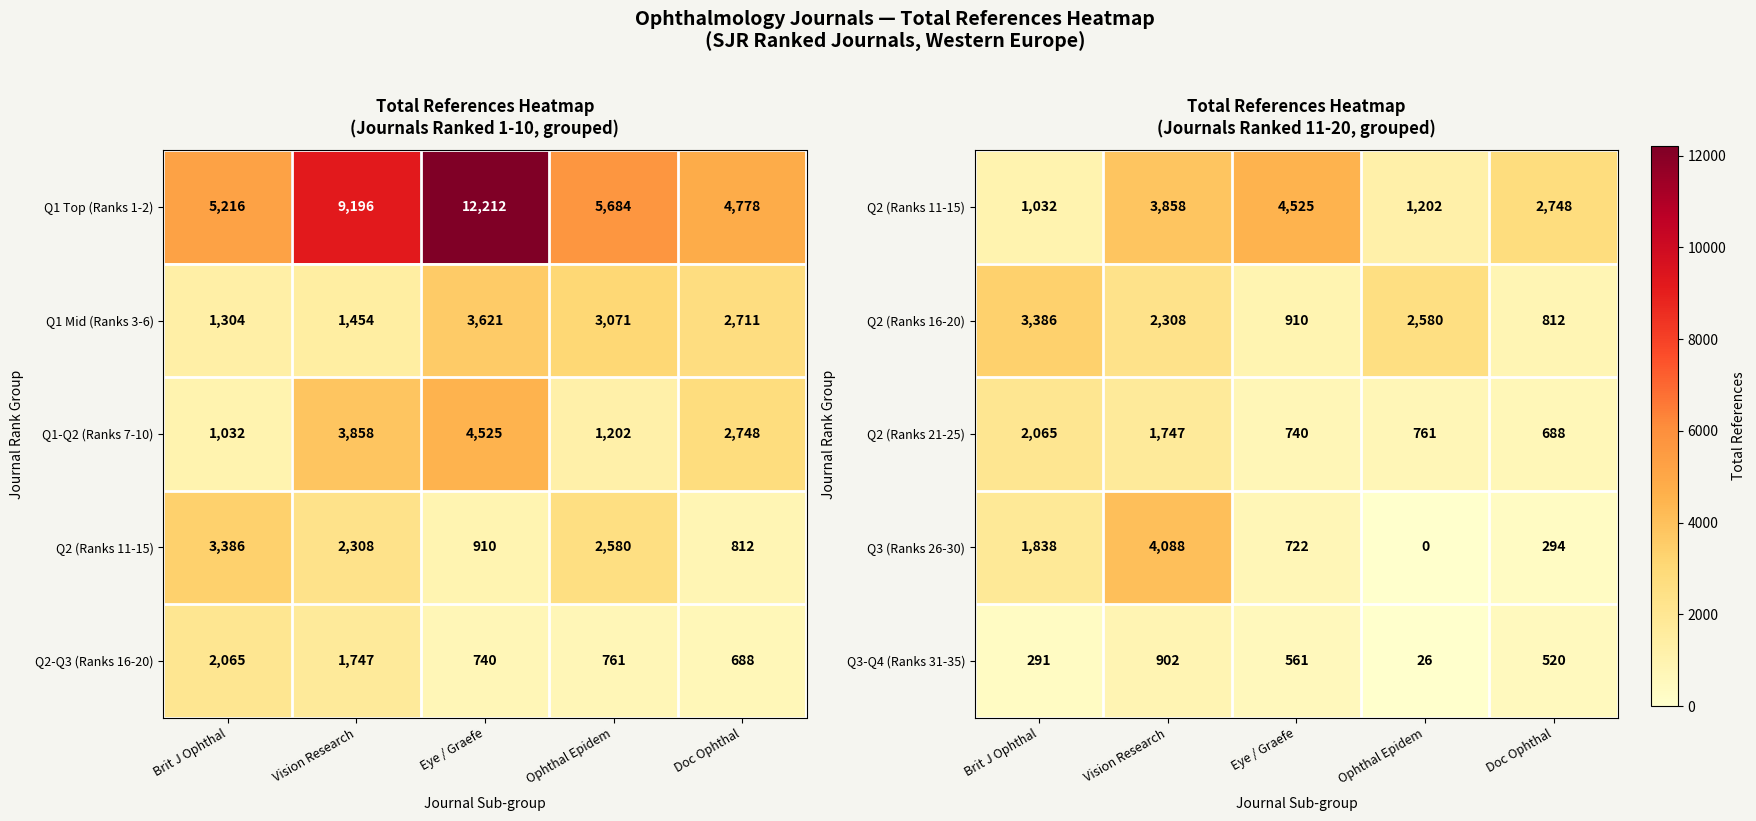

List the labels in order of Q3 (Ranks 26-30) value, smallest first.

Ophthal Epidem, Doc Ophthal, Eye / Graefe, Brit J Ophthal, Vision Research